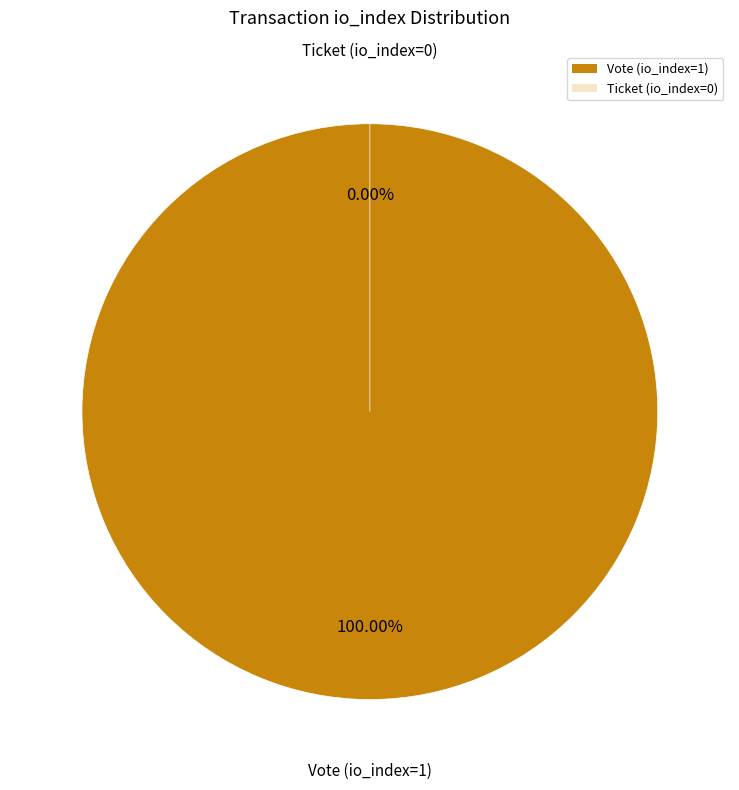

True or false: Vote (io_index=1) accounts for 100% of the total.

True